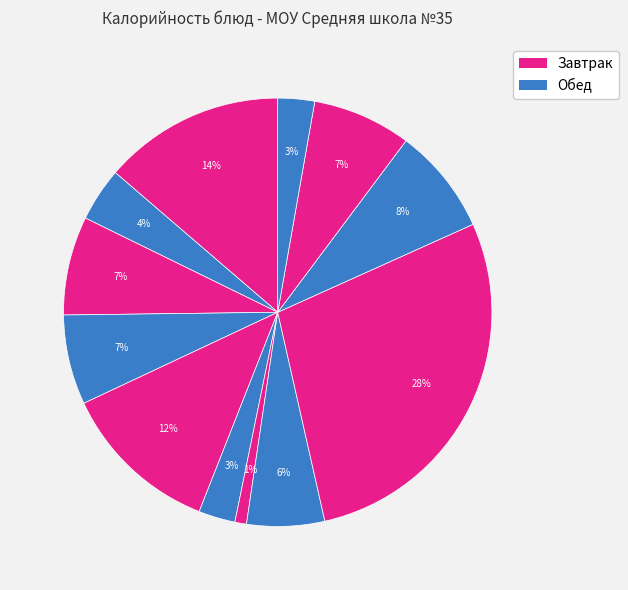

How many segments does this pie chart have?

12